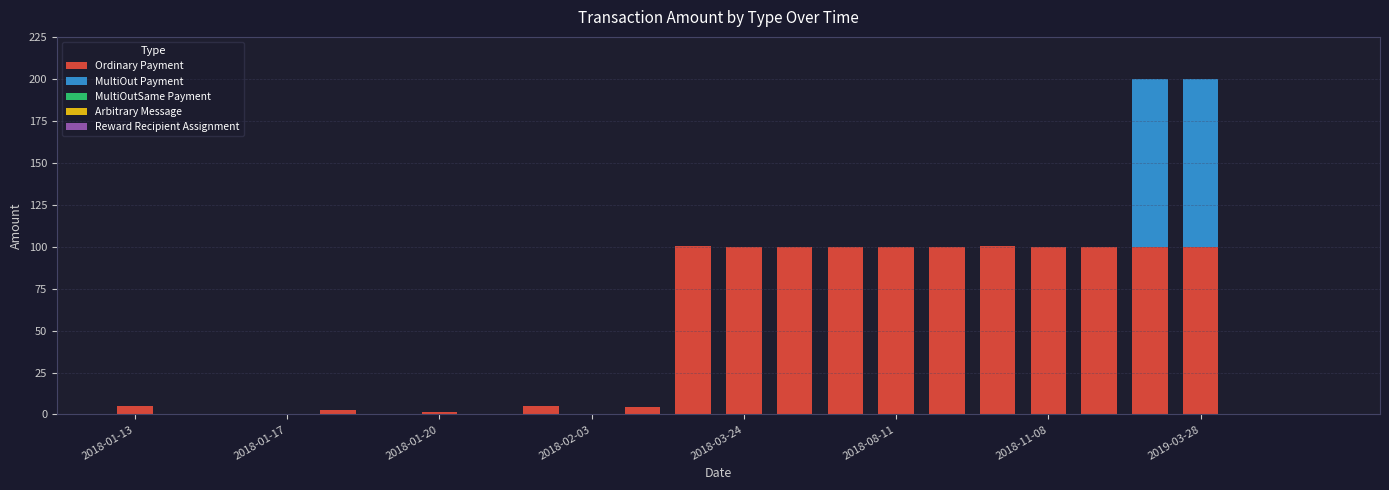

Are the bars grouped side by side (vs. stacked)?

No